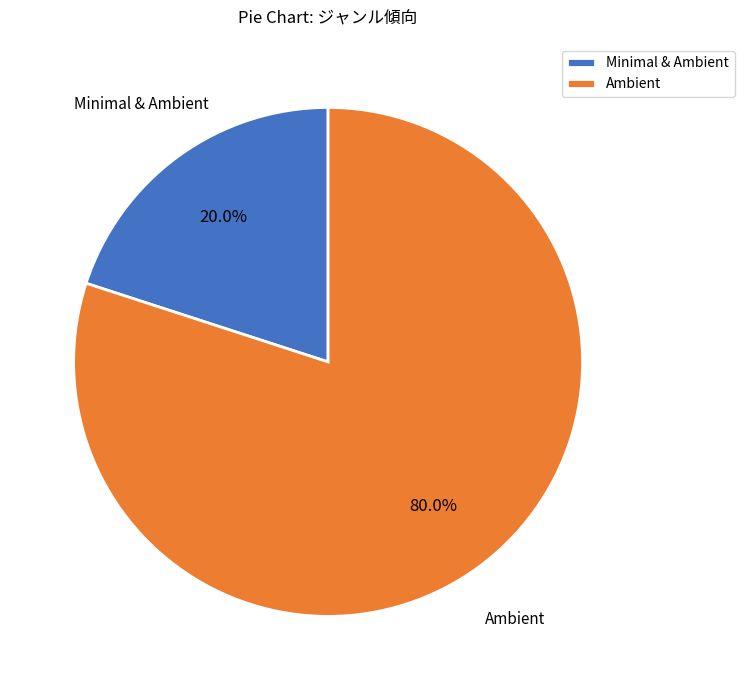

What portion of the pie excludes Minimal & Ambient?

80.0%